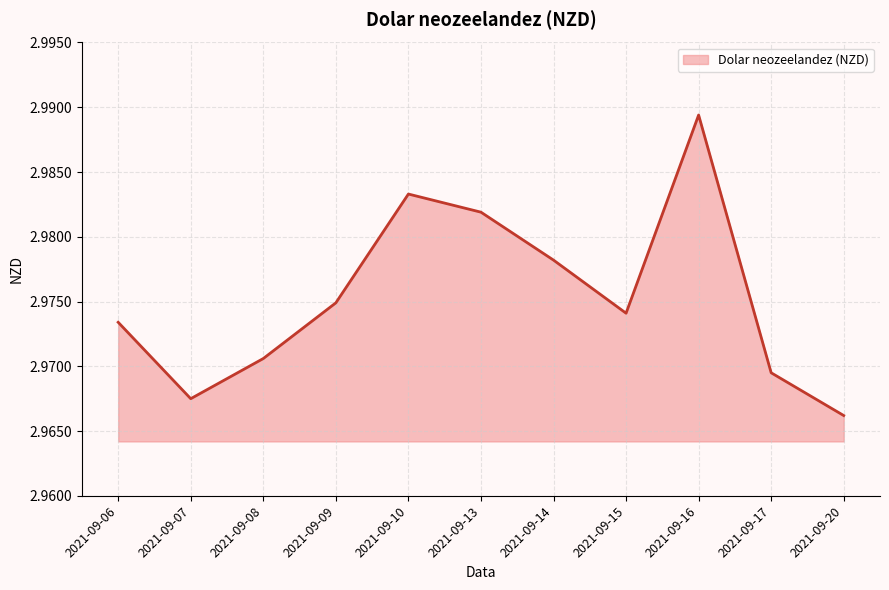

How many interior local valleys (lower than both neighbors) does the data have?

2